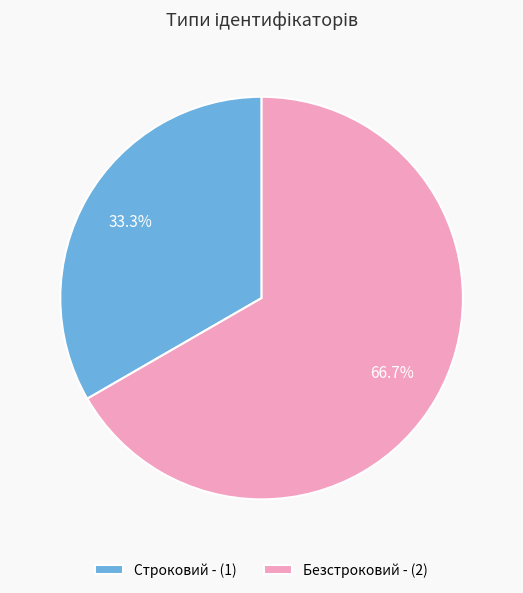

Rank the categories by value from lowest to highest.

Строковий, Безстроковий